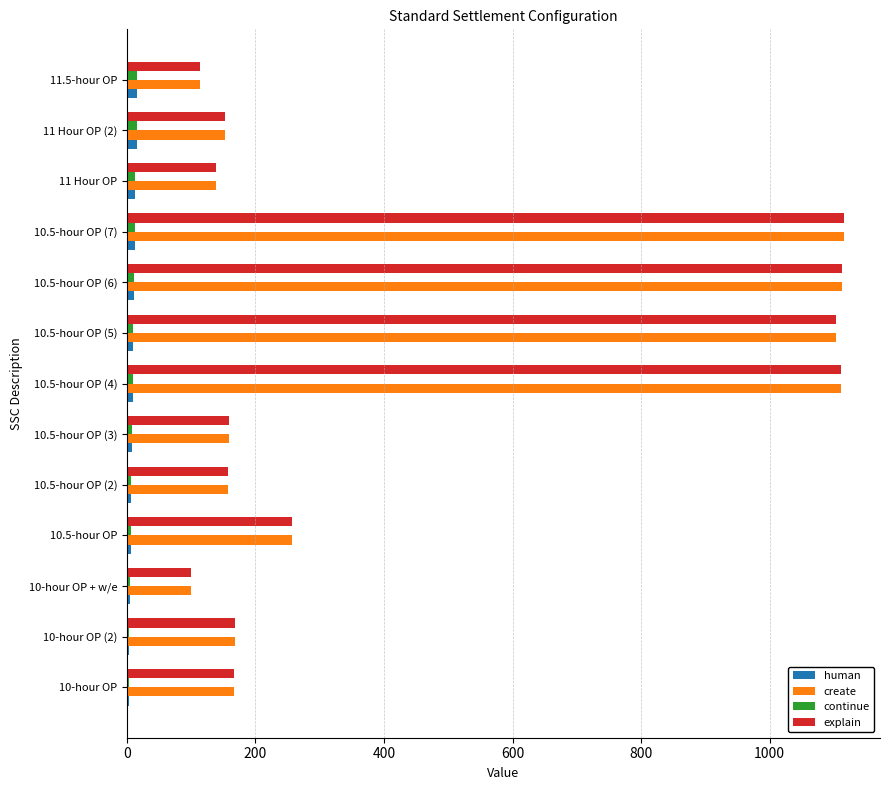

At which label is create closest to 608?

10.5-hour OP